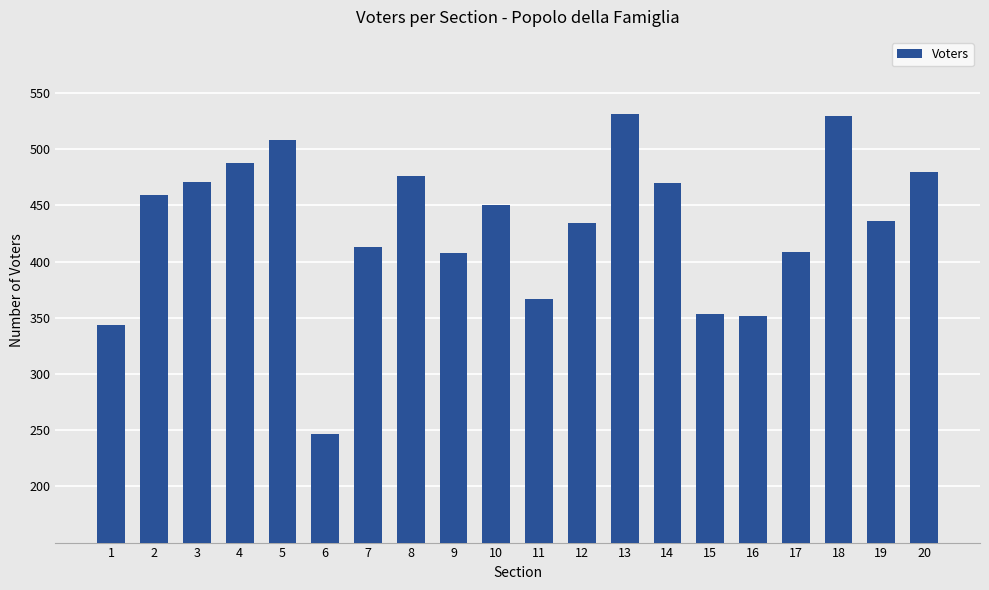

What is the difference between the maximum and minimum values?

284